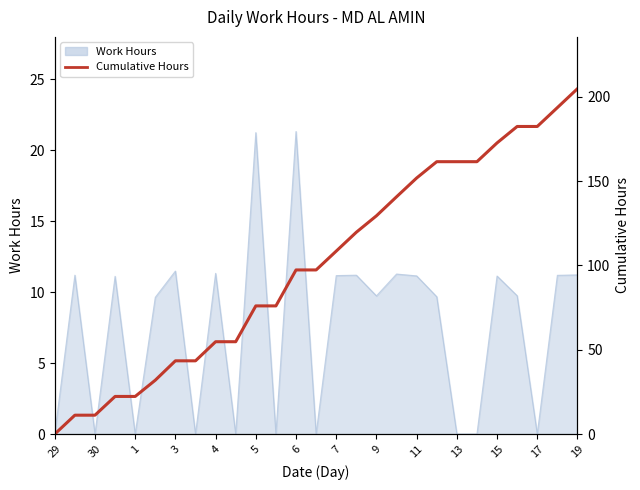

What is the average value?

100.5